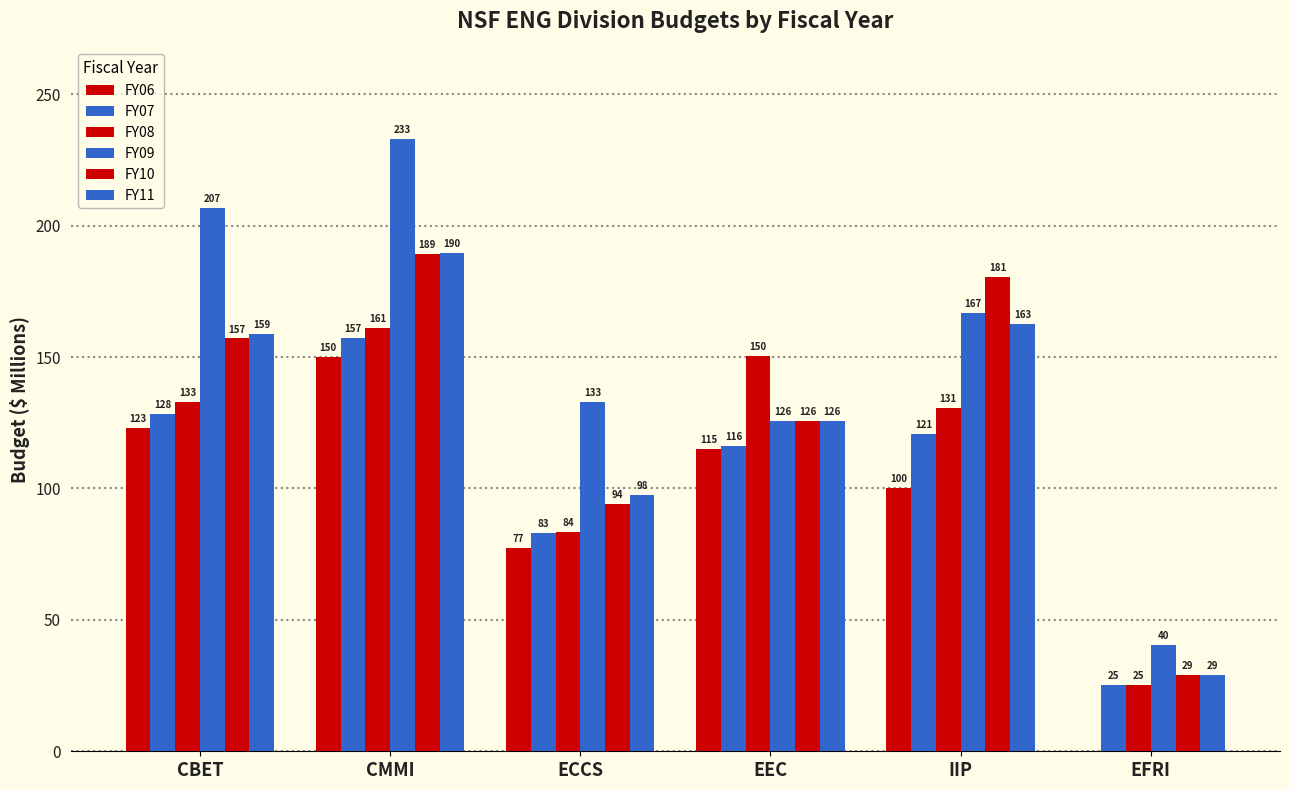

How many values in the FY08 series exceed 132?

3